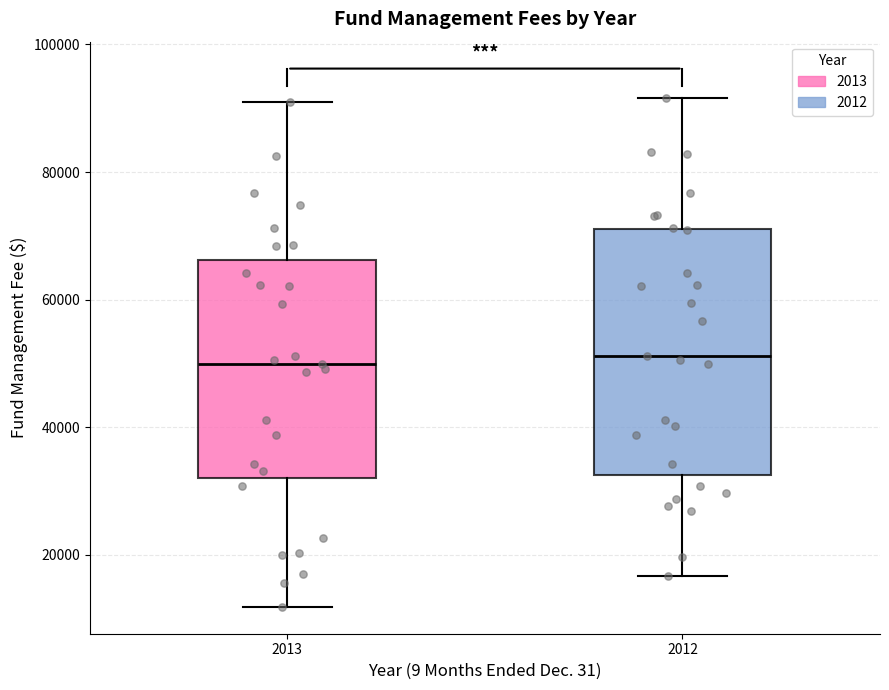

Where is the lower edge of the box at x = 2012 on the y-axis? The values are not printed on the chart, so give them approximately, as read against the axis.

32000